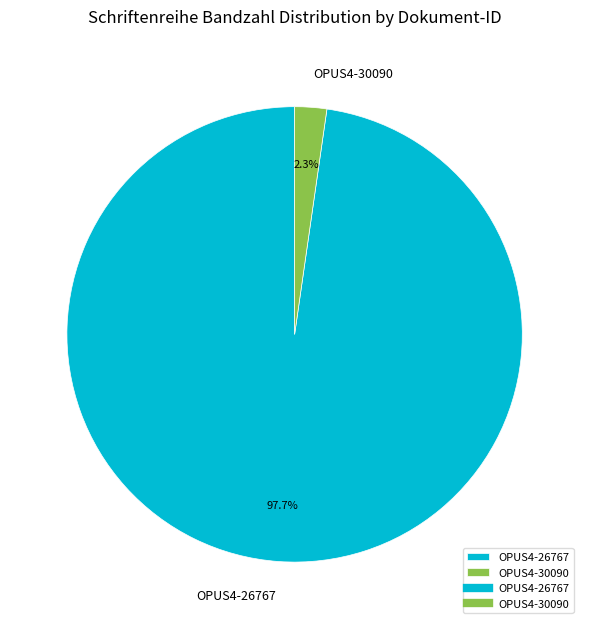

Which has a higher value, OPUS4-30090 or OPUS4-26767?

OPUS4-26767